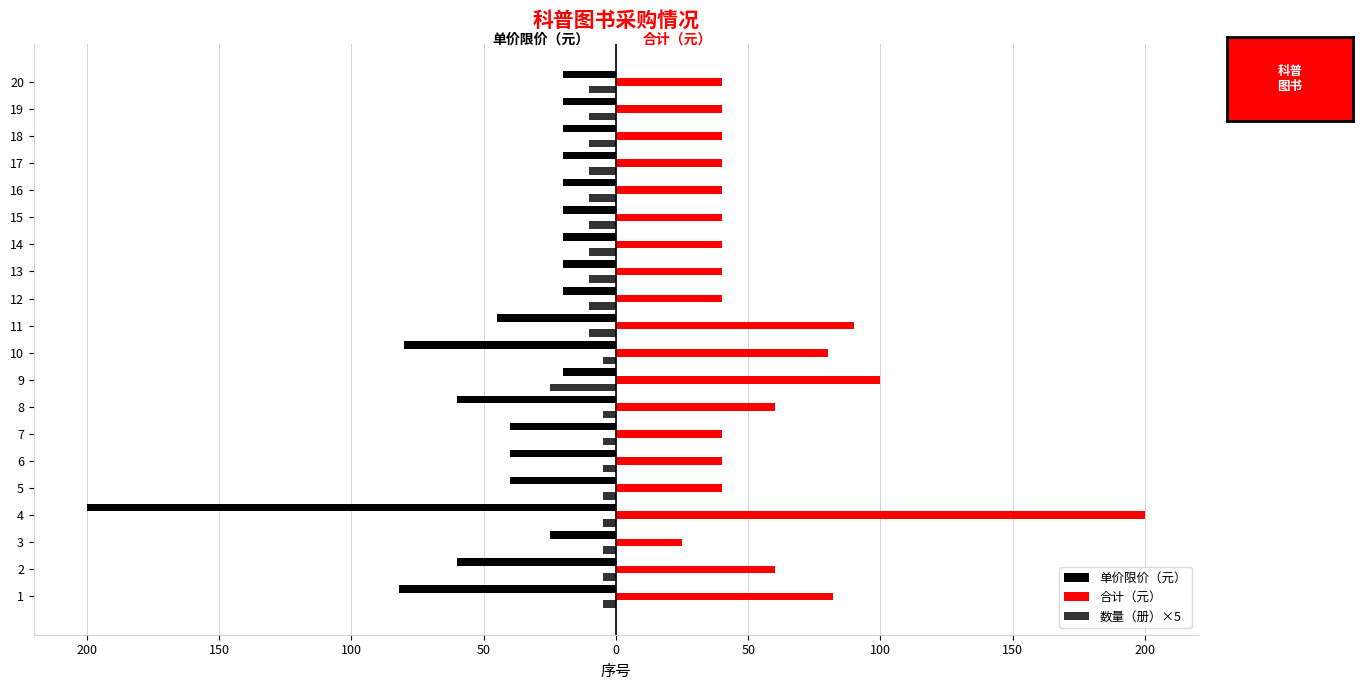

The value of 数量（册）×5 at 13 is -5. True or false?

False